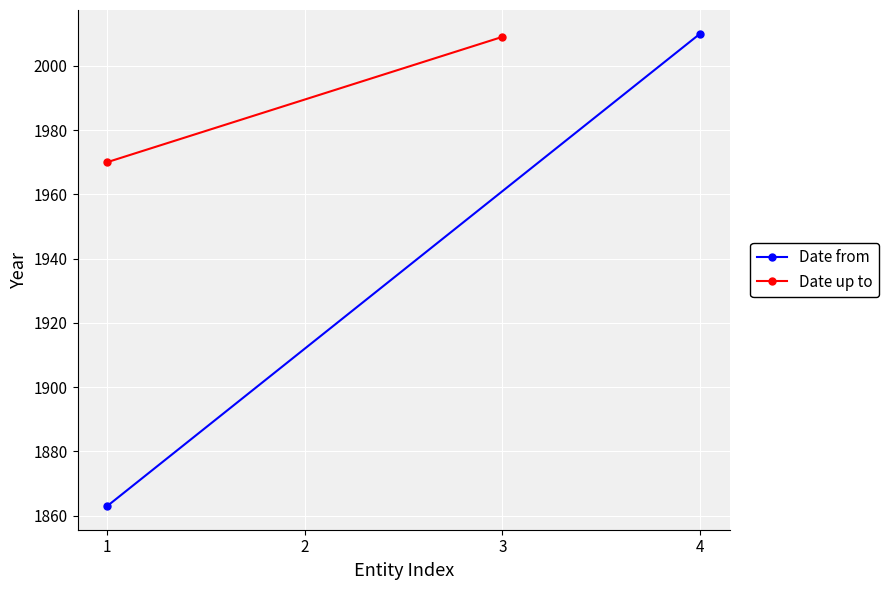

Is this an area chart (filled region under the line)?

No